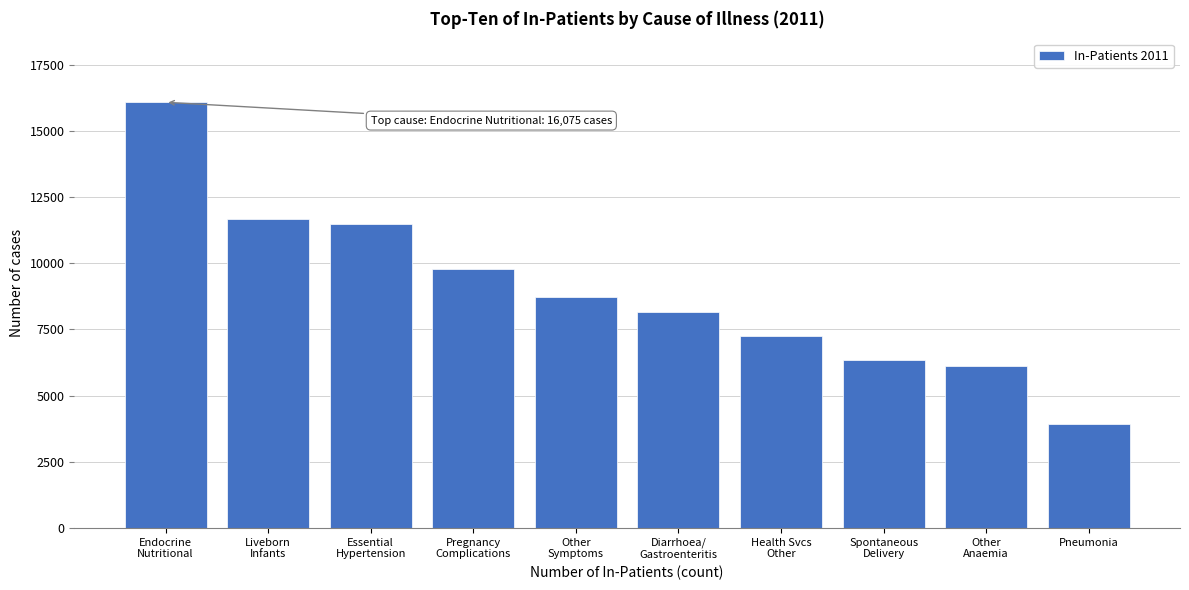

Reading left to right, transcribe all the data shown in this chart.

16075	11662	11469	9774	8730	8167	7253	6331	6124	3911